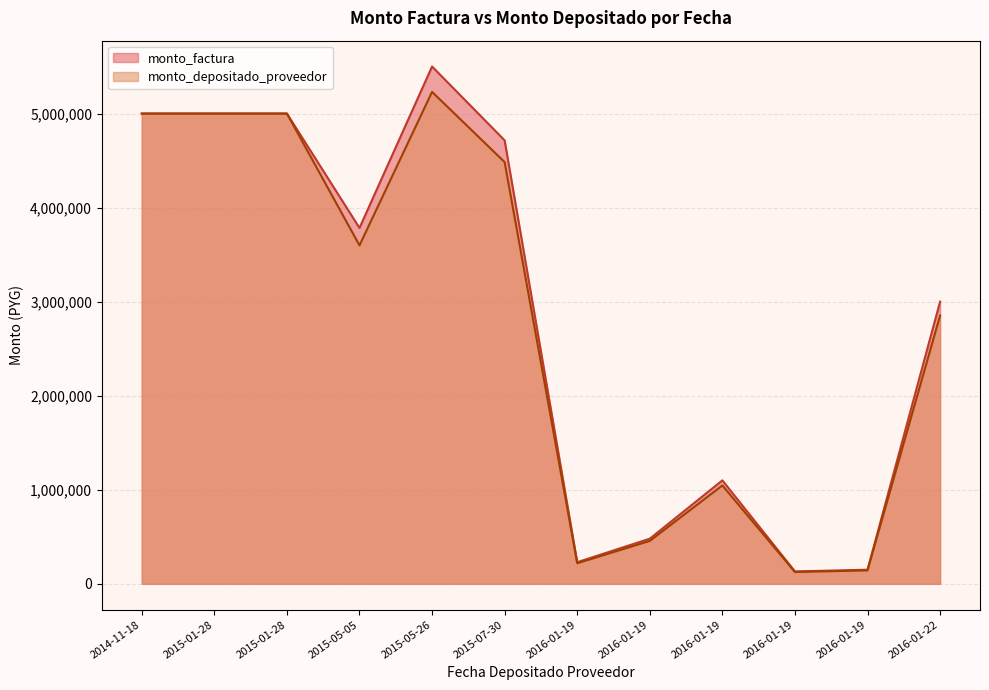

At how many categories does at least one series exceed 5380464?

1